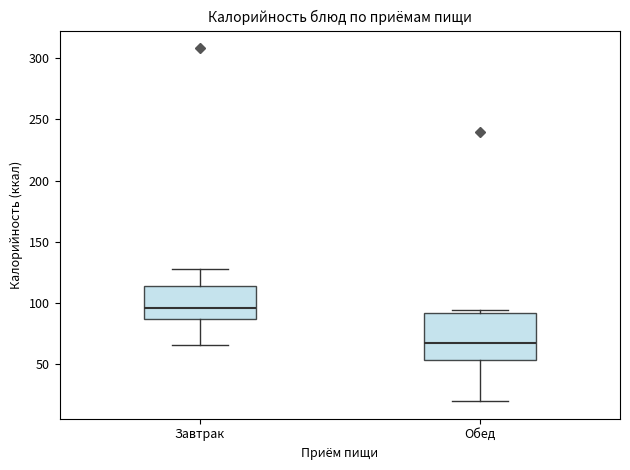

Reading left to right, transcribe this box plot: for each box, give where its median line is, the range the box spans, and where its two whiskers end, as read against the y-axis. The values are not printed on the chart, so give them approximately, as read against the axis.

Завтрак: median 95, box 85 to 115, whiskers 65 to 130
Обед: median 65, box 55 to 90, whiskers 20 to 95